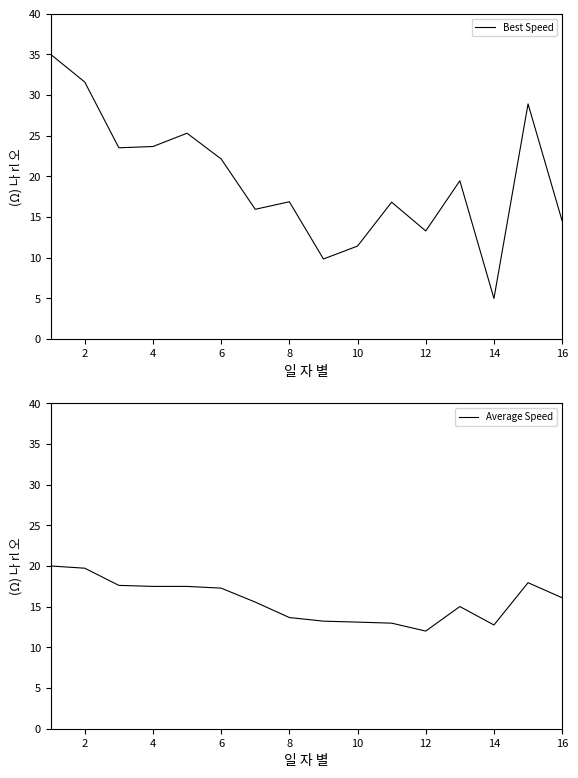

True or false: Best Speed has a value of 19.5 at 10.

False